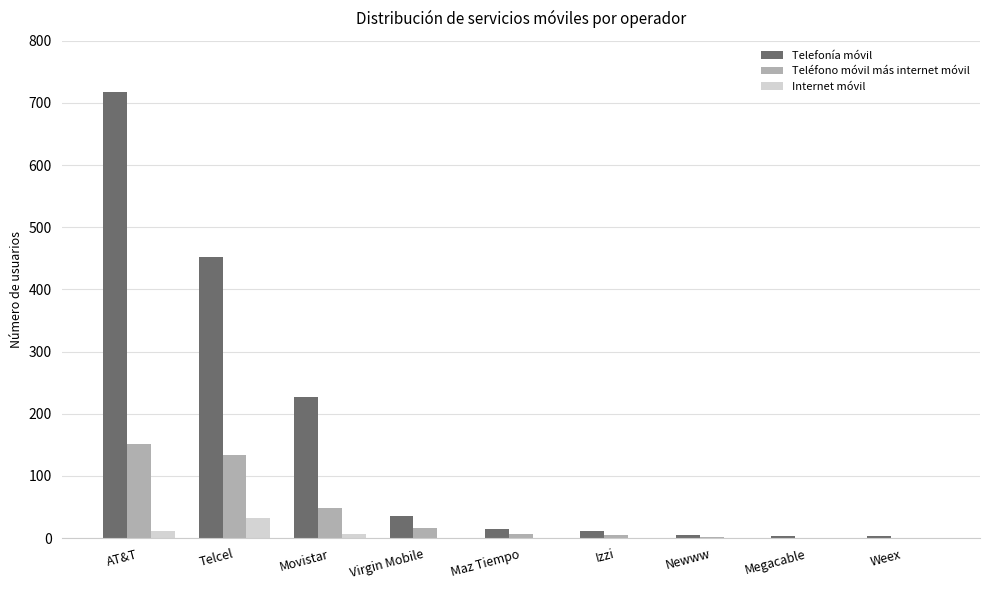

The Telefonía móvil series shows 227 at Movistar. True or false?

True